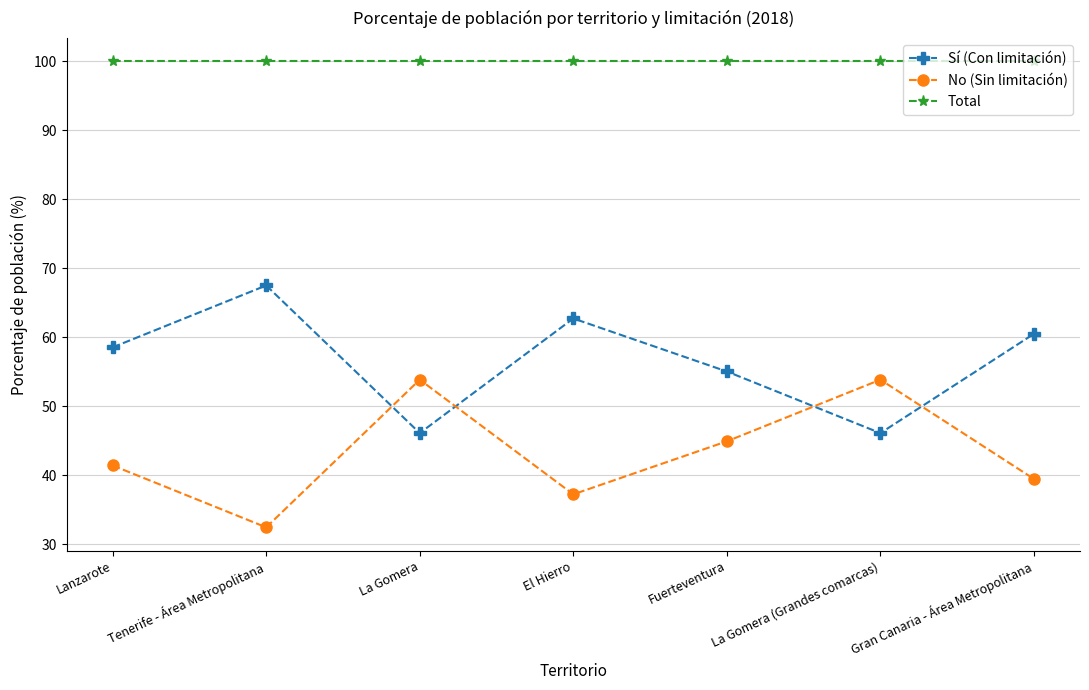

What is the difference between the highest and lowest values at El Hierro?

62.7